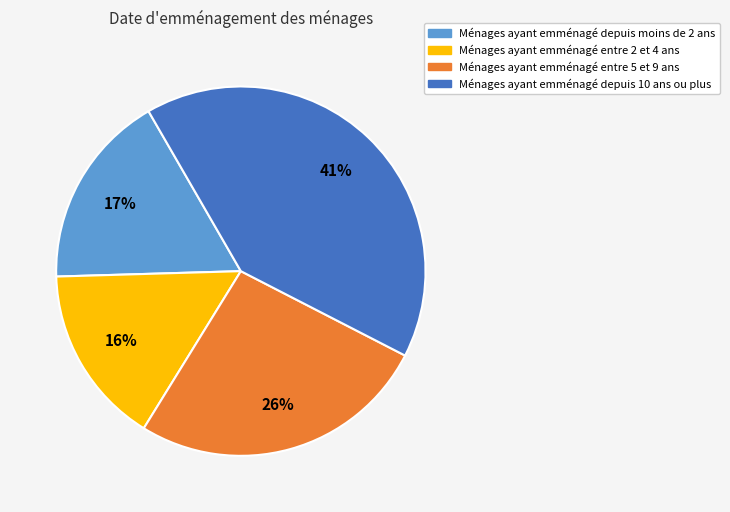

To the nearest percent, what is the difference between the largest and smallest slice percentages?

25%